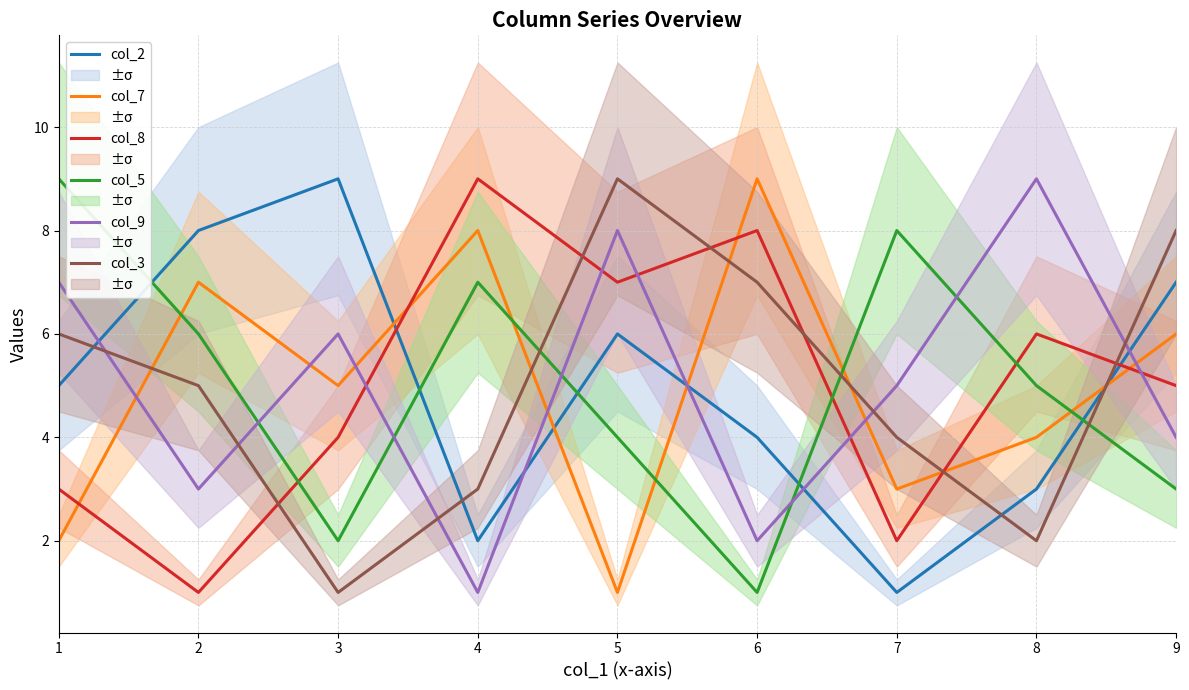

What is the difference between the maximum and minimum values in the col_5 series?

8